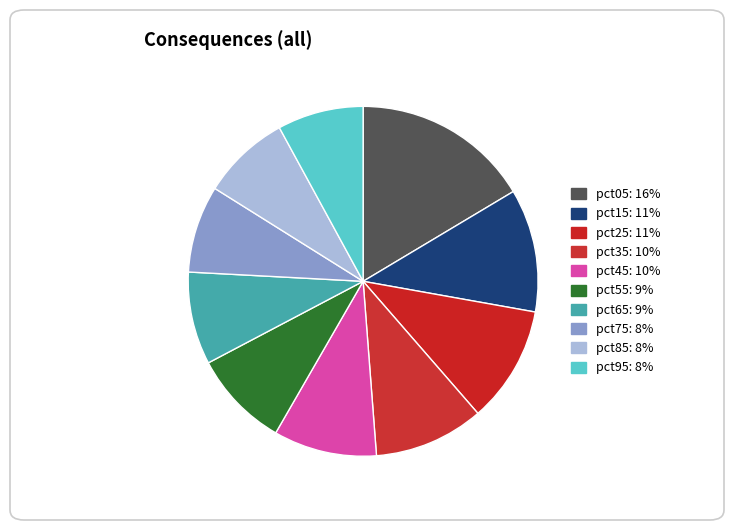

Does pct65 represent more than half of the total?

No